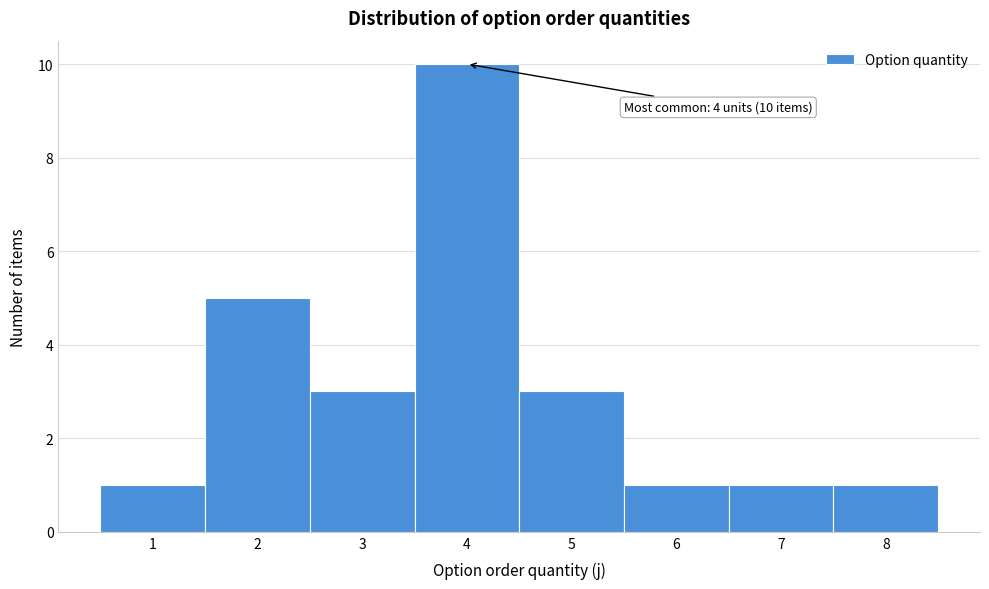

Which range on the x-axis has the tallest bar?

3.5 to 4.5